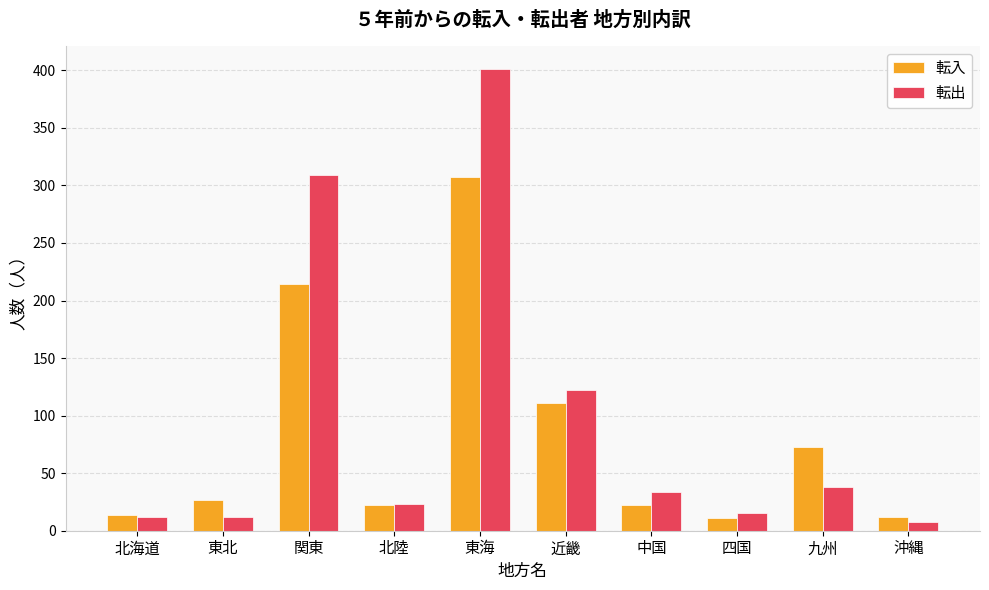

Does the chart contain any negative values?

No